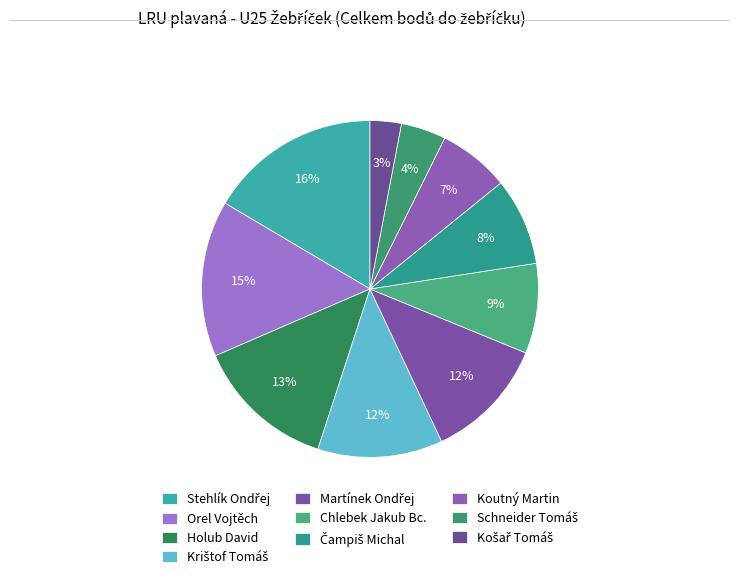

To the nearest percent, what is the difference between the largest and smallest slice percentages?

13%